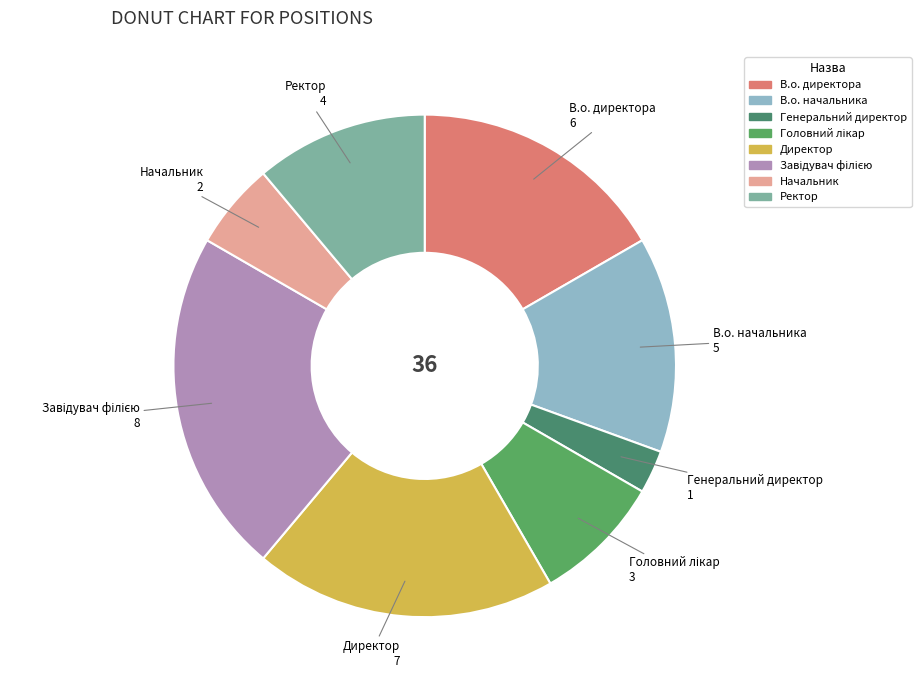

Between Ректор and Начальник, which is larger?

Ректор